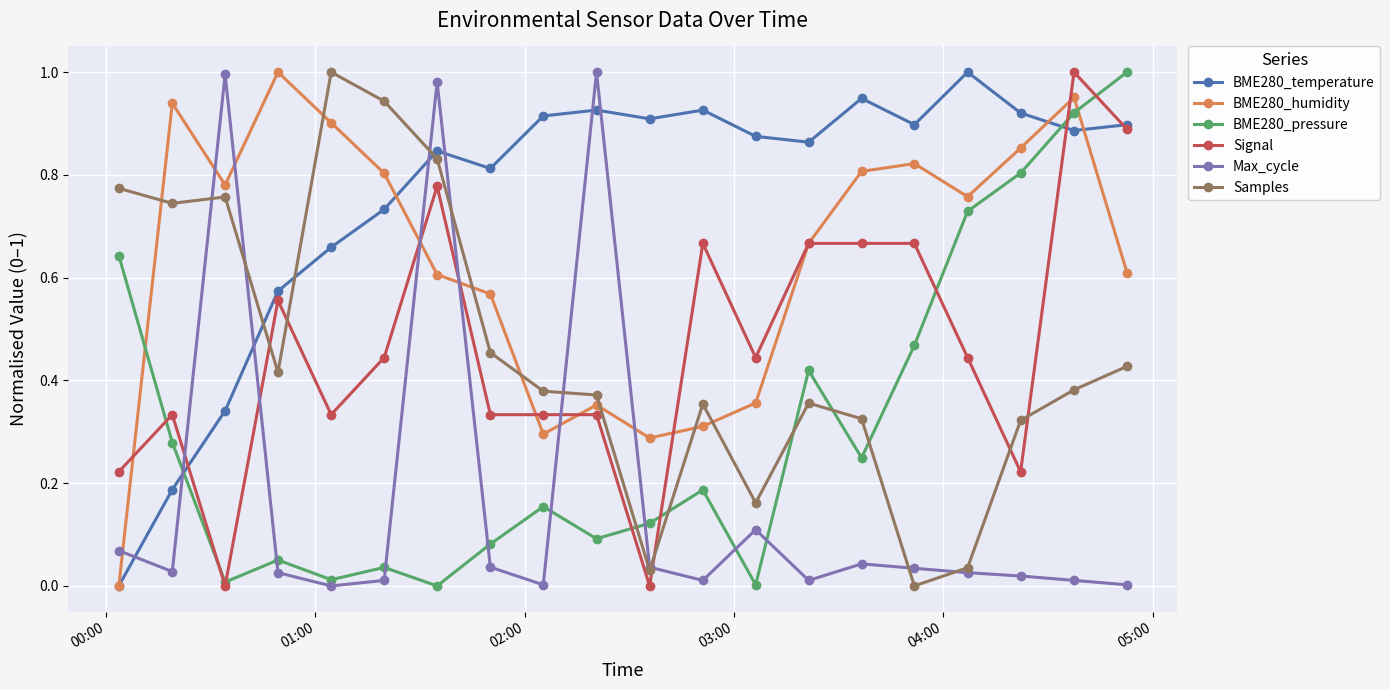

Which series ends up on top after the final intersection of BME280_humidity and Samples?

BME280_humidity